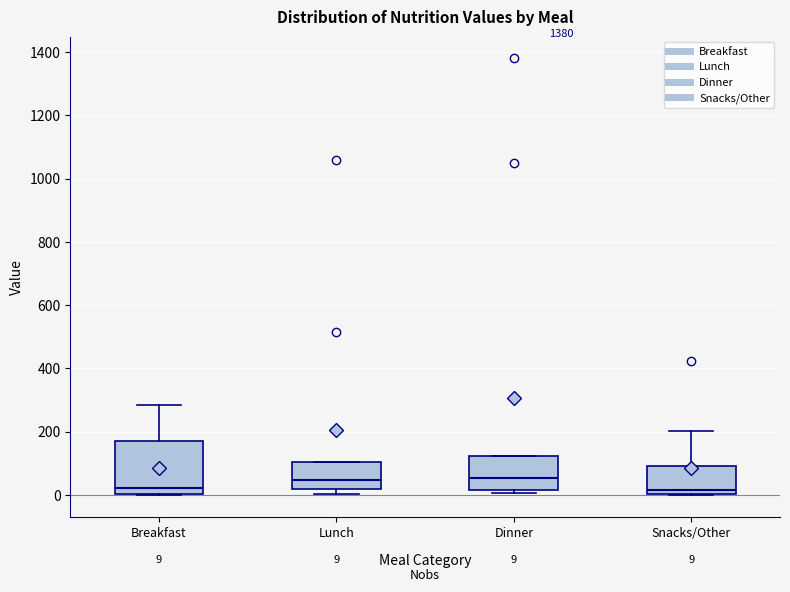

Which box is the tallest, from its lower edge to its upper edge?

Breakfast